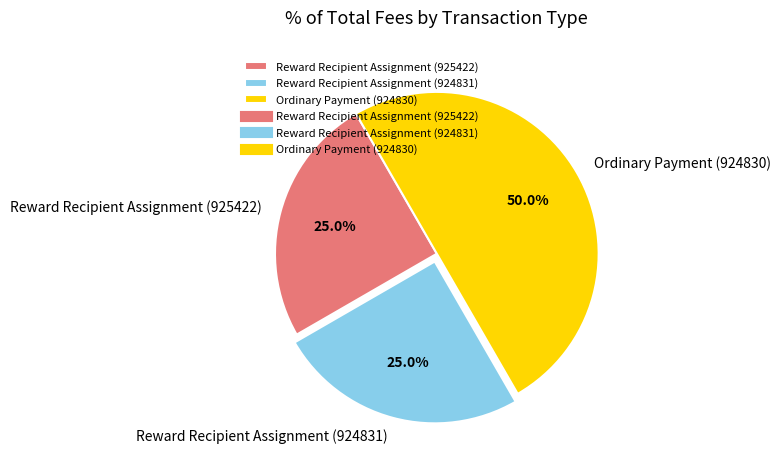

Between Ordinary Payment (924830) and Reward Recipient Assignment (924831), which is larger?

Ordinary Payment (924830)